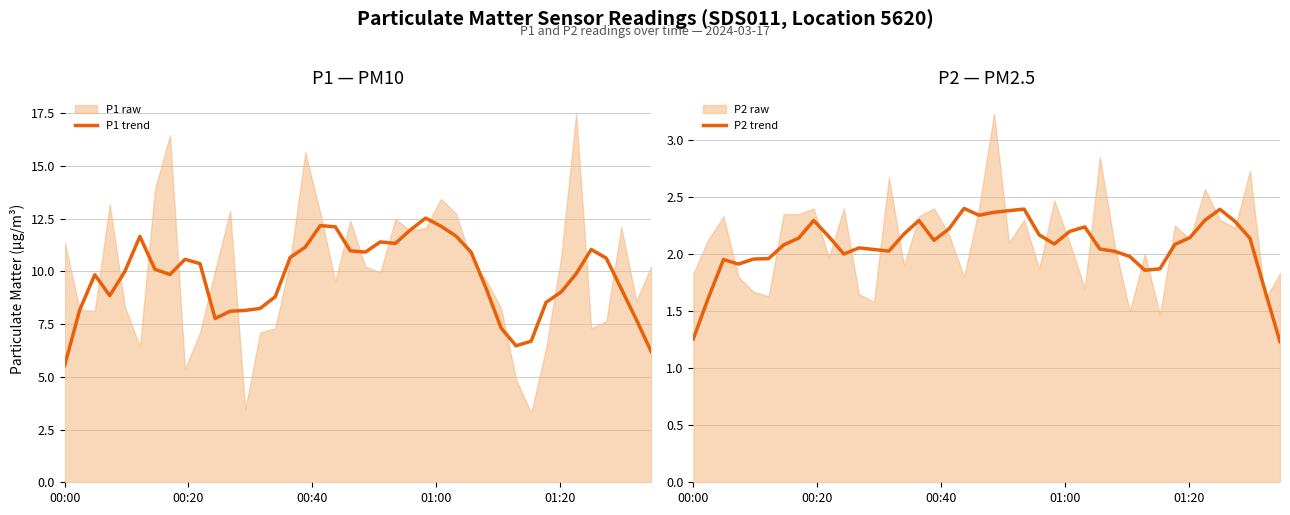

In P1 trend, how many points are higher than both neighbors (excluding endpoints)?

7